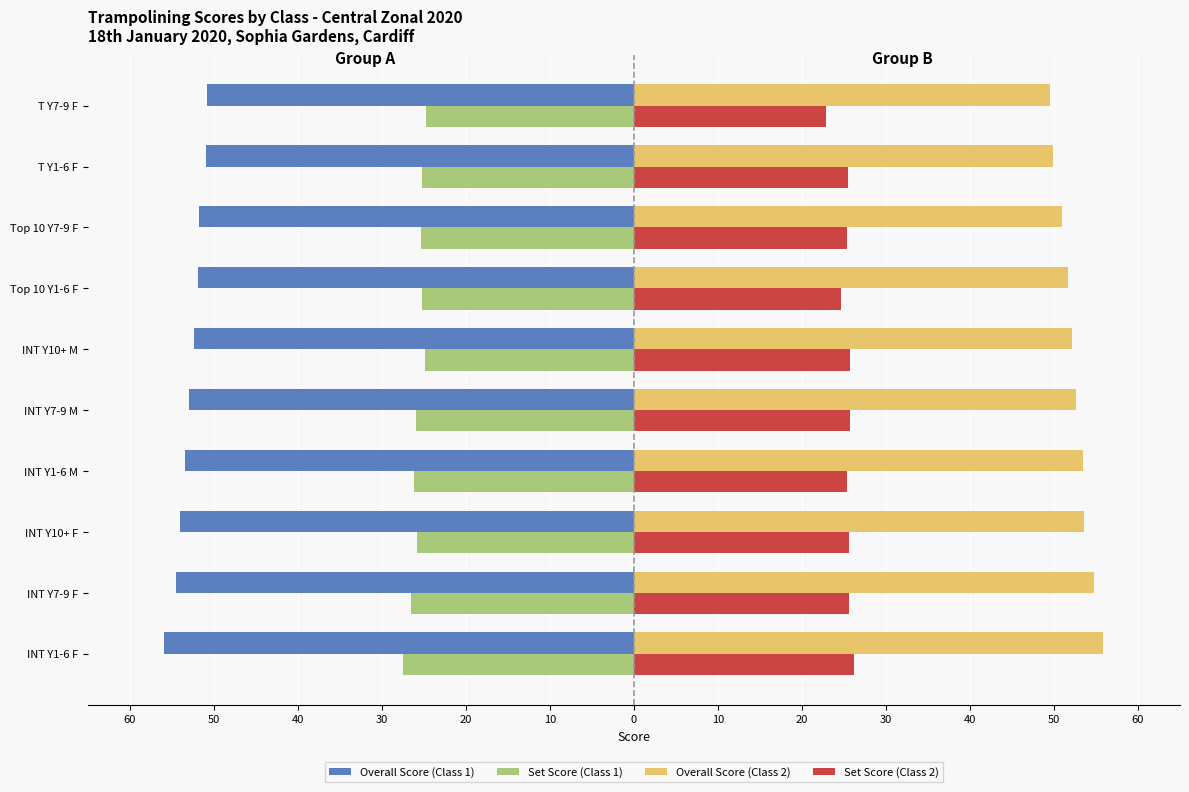

What is the value of the Set Score (Class 2) bar at the 1st from the left?

26.2